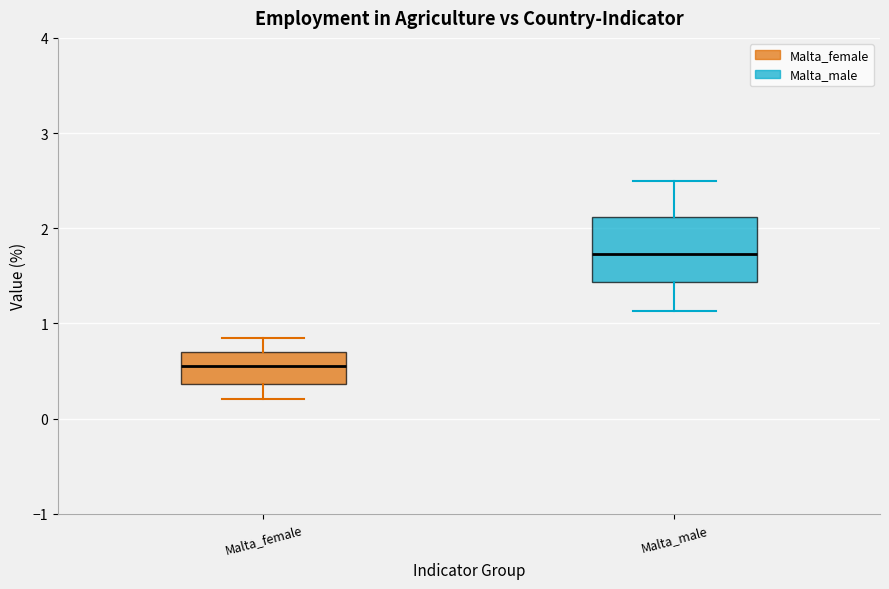

Which box's median line is the lowest?

Malta_female